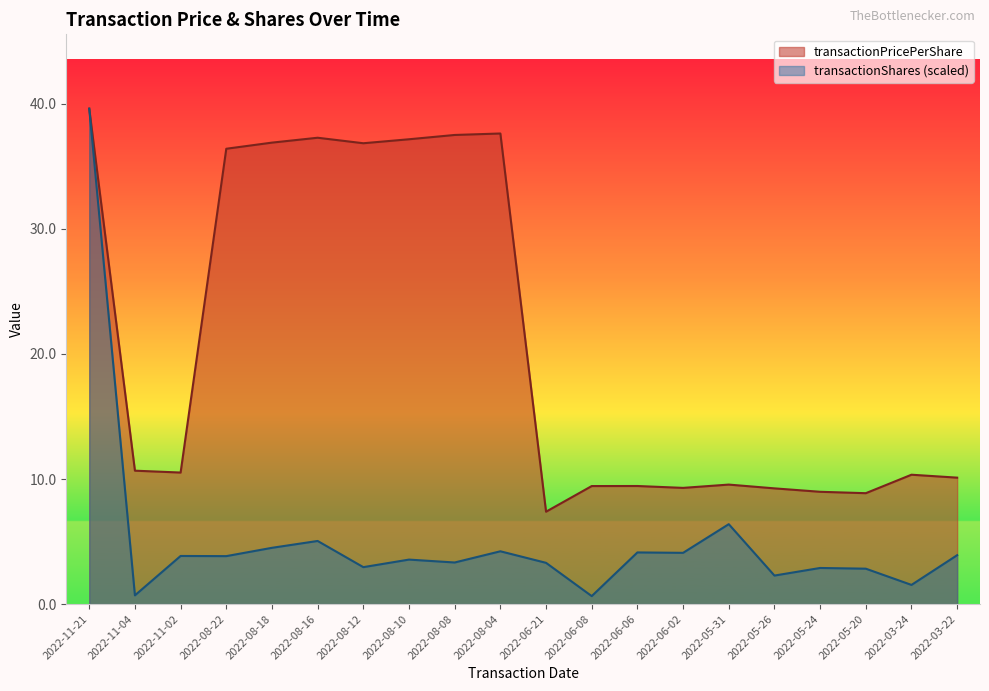

Rank the series by their average value, from highest to lowest.

transactionPricePerShare, transactionShares (scaled)